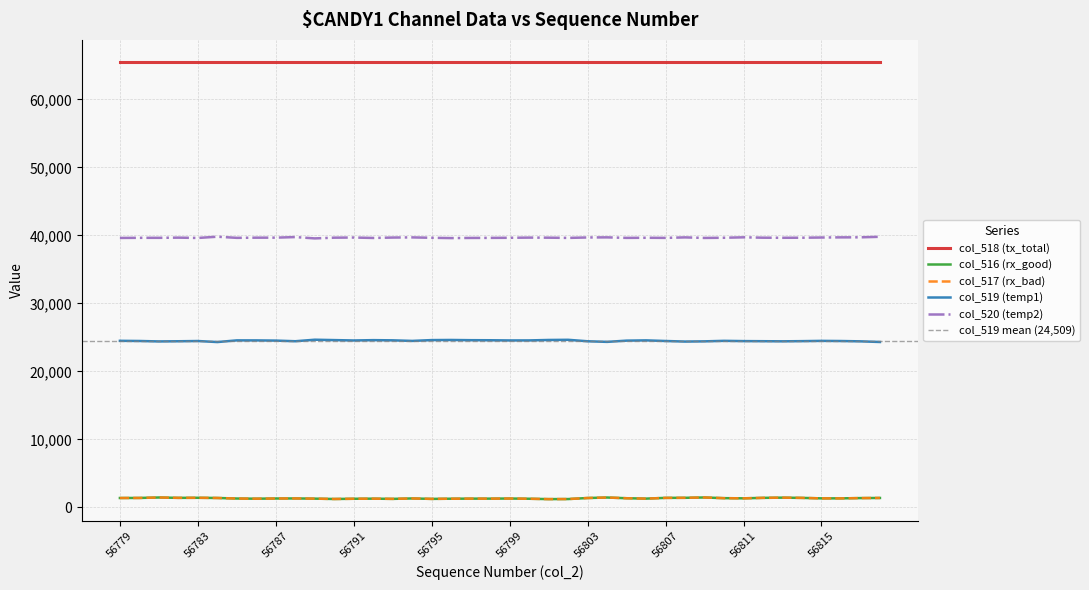

At which category does col_520 (temp2) reach its first local valley?

56781